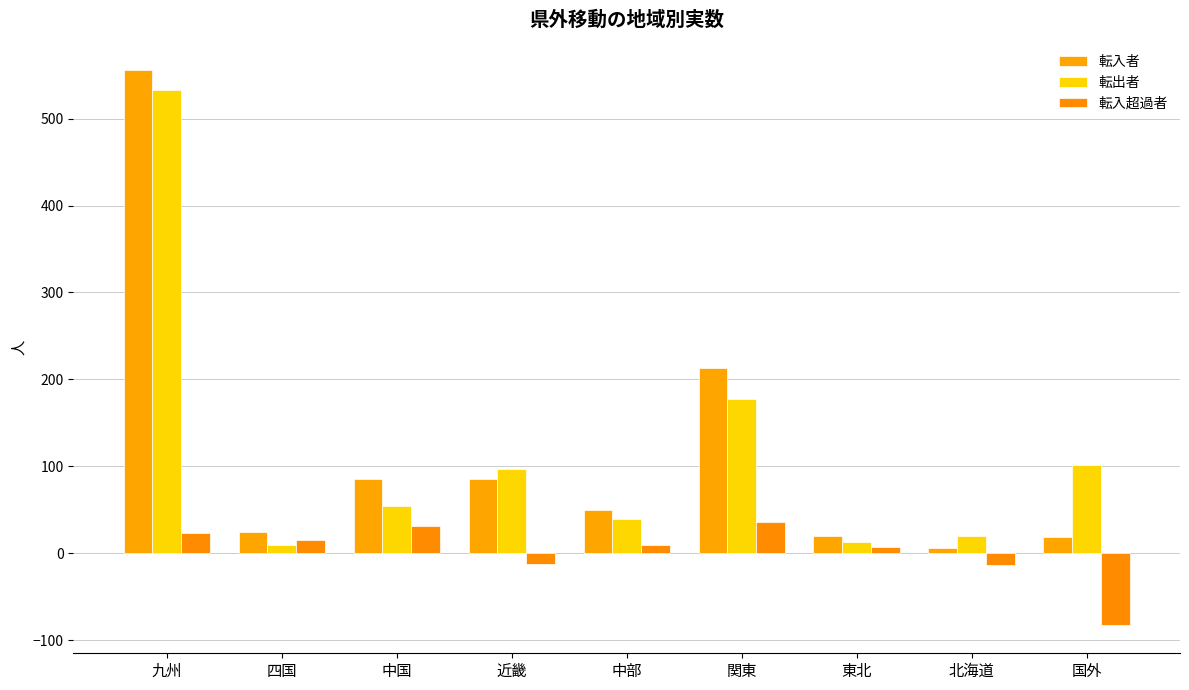

Are the bars horizontal?

No